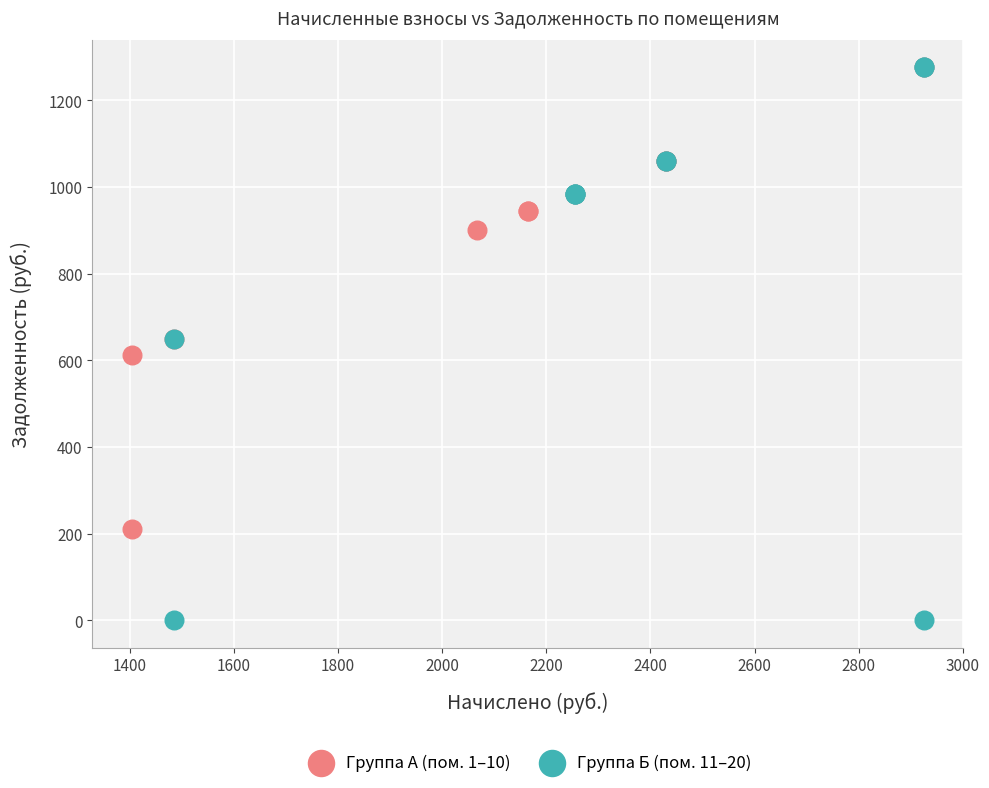

Which series contains the lowest Y value?

Группа Б (пом. 11–20)